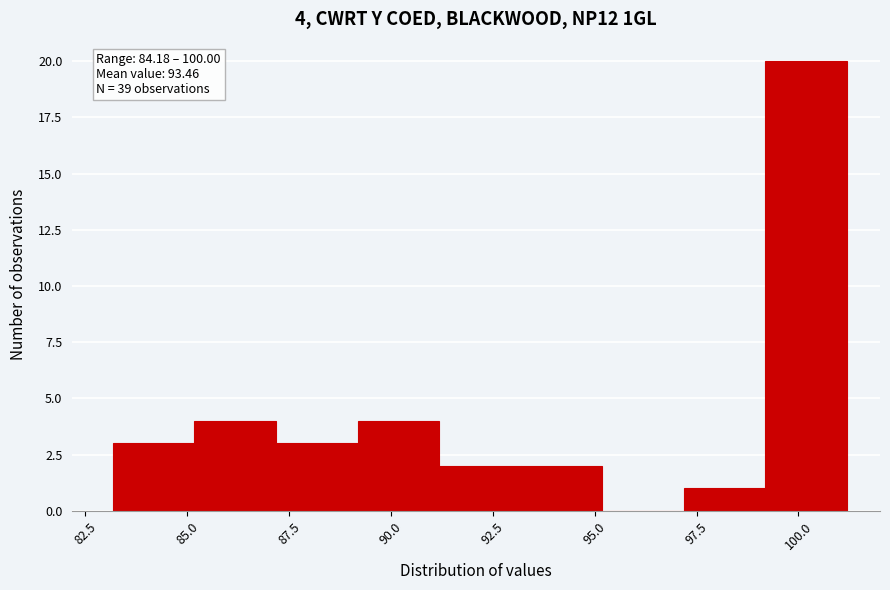

Which range on the x-axis has the tallest bar?

99 to 101